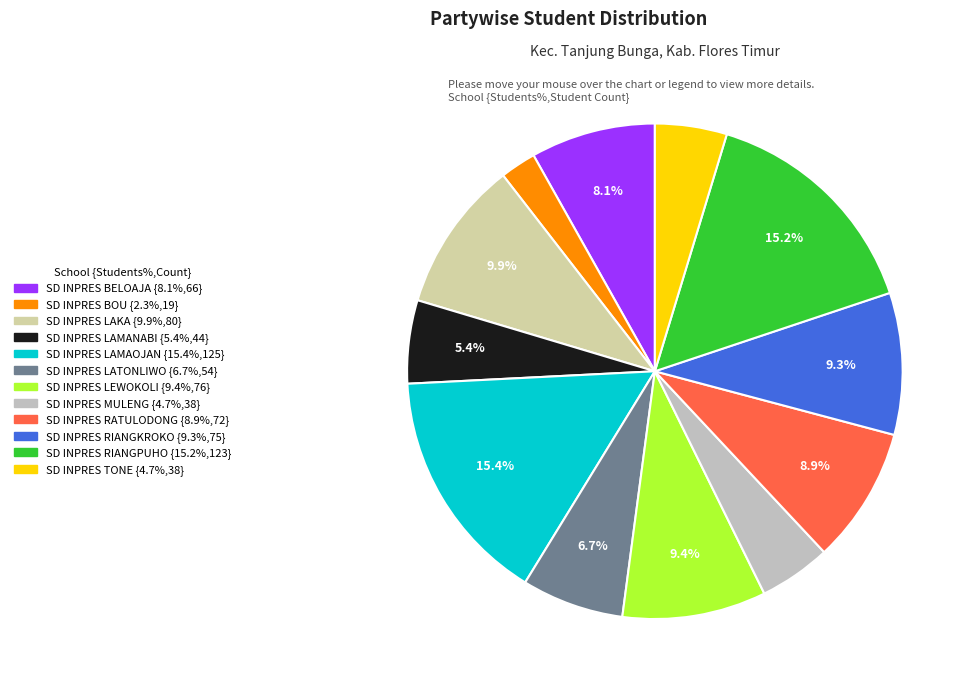

What percentage is the SD INPRES LATONLIWO slice, to the nearest percent?

7%